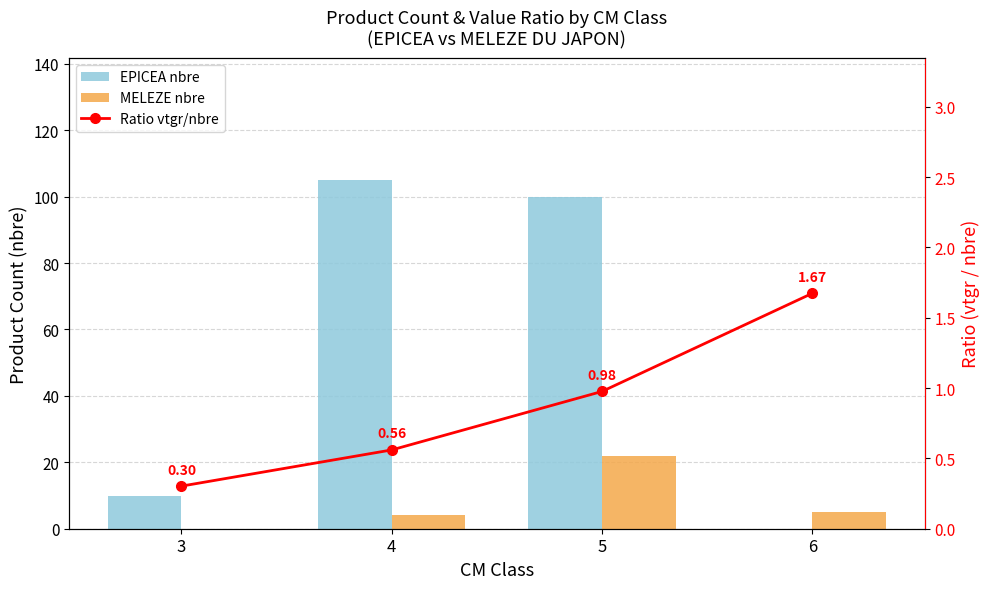

At which category does the chart reach its minimum across all series?

6